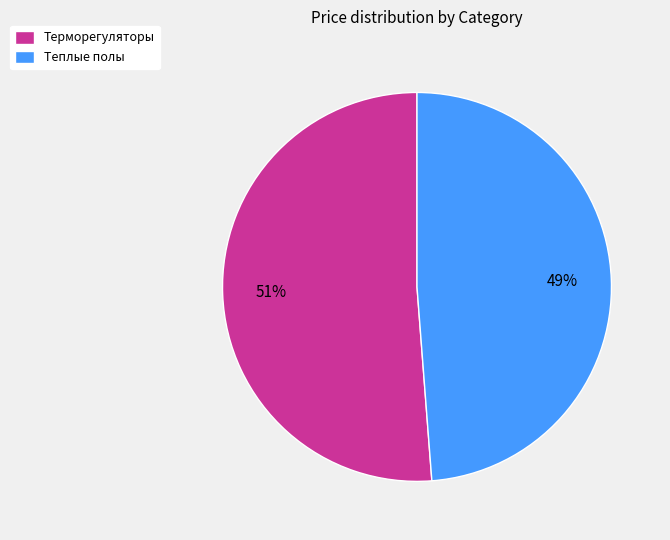

How many segments does this pie chart have?

2